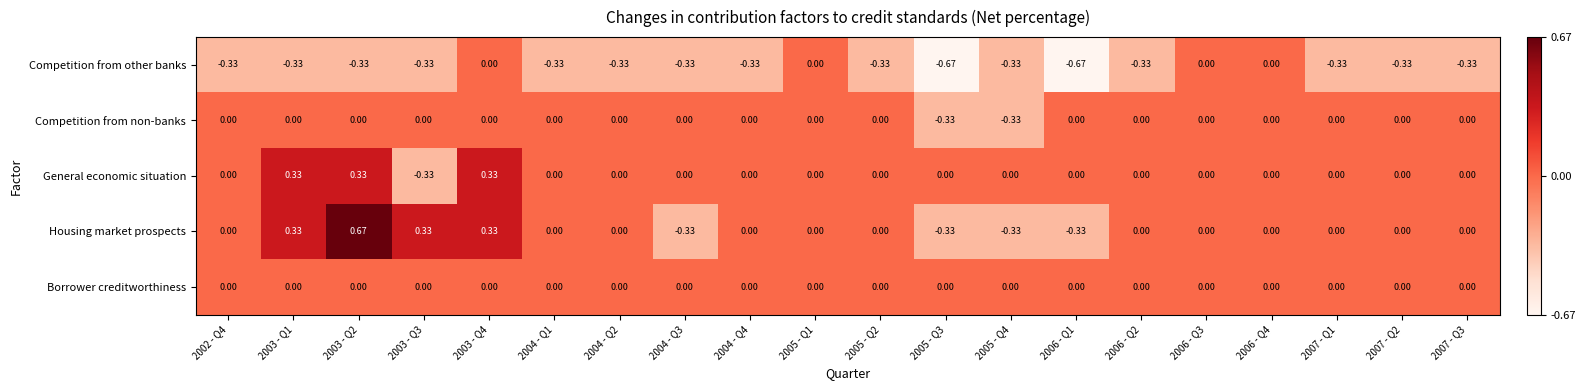

Which series has the largest range (max minus min)?

Housing market prospects